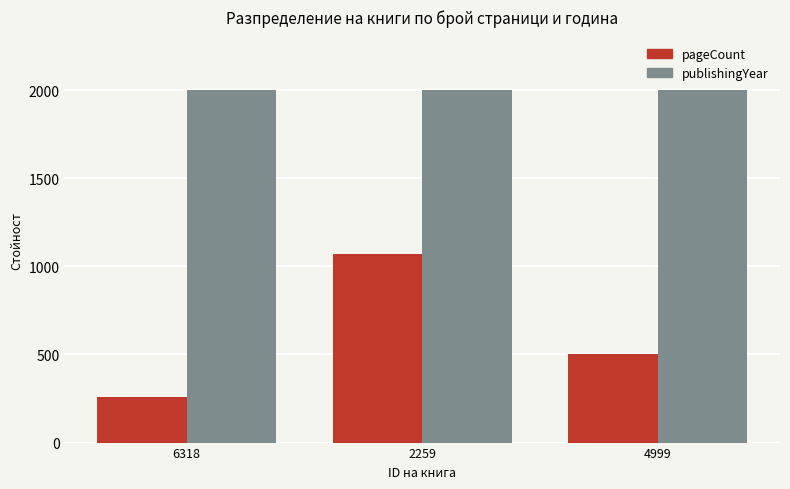

How many bars are there in total?

6